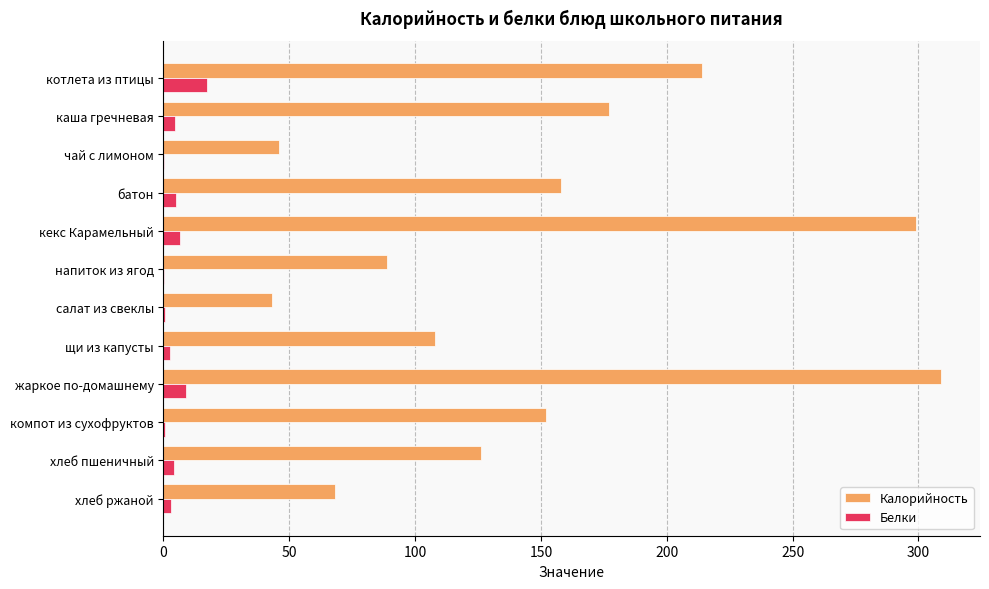

Which series has the widest spread of values?

Калорийность